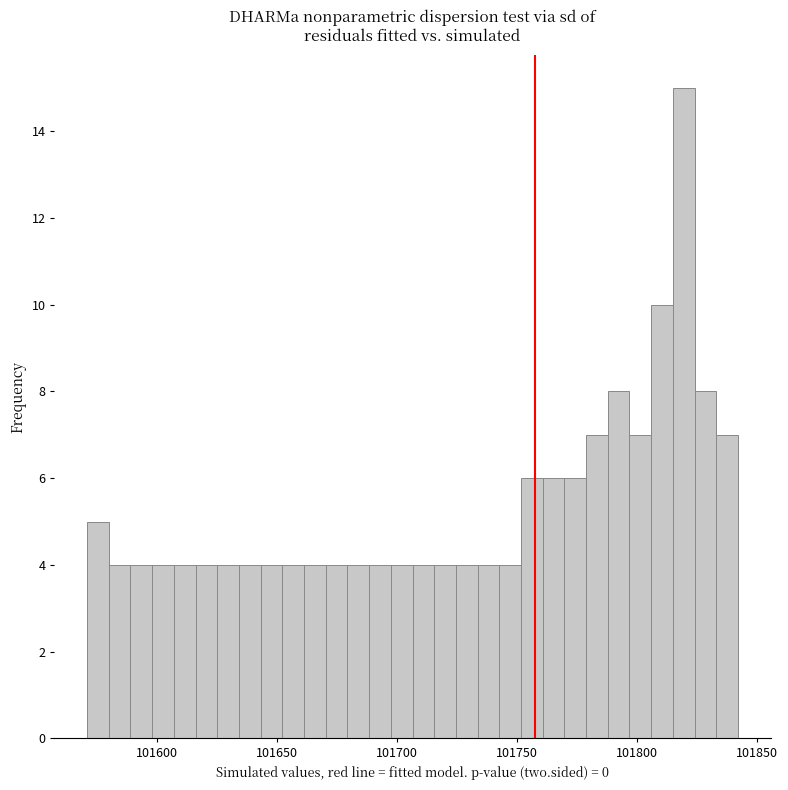

Read against the x-axis, roughly where is the centre of the tallest bar?

101820